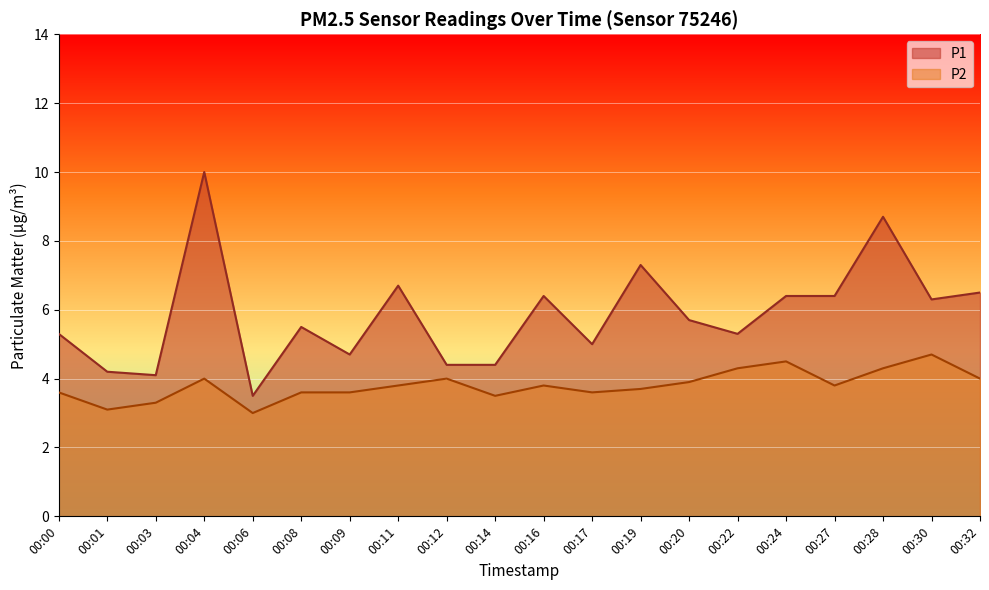

Rank the series by their maximum value, from highest to lowest.

P1, P2